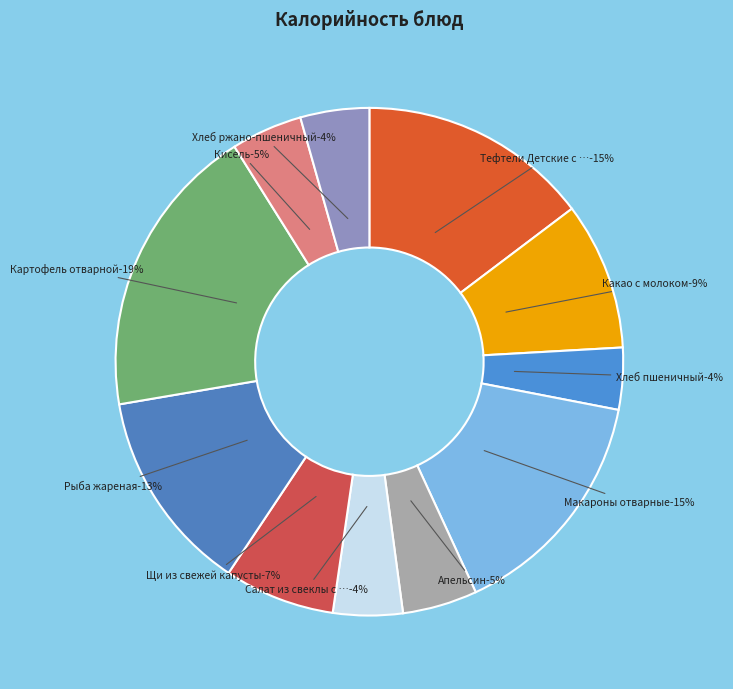

To the nearest percent, what is the combined percentage of Щи из свежей капусты and Апельсин?

12%